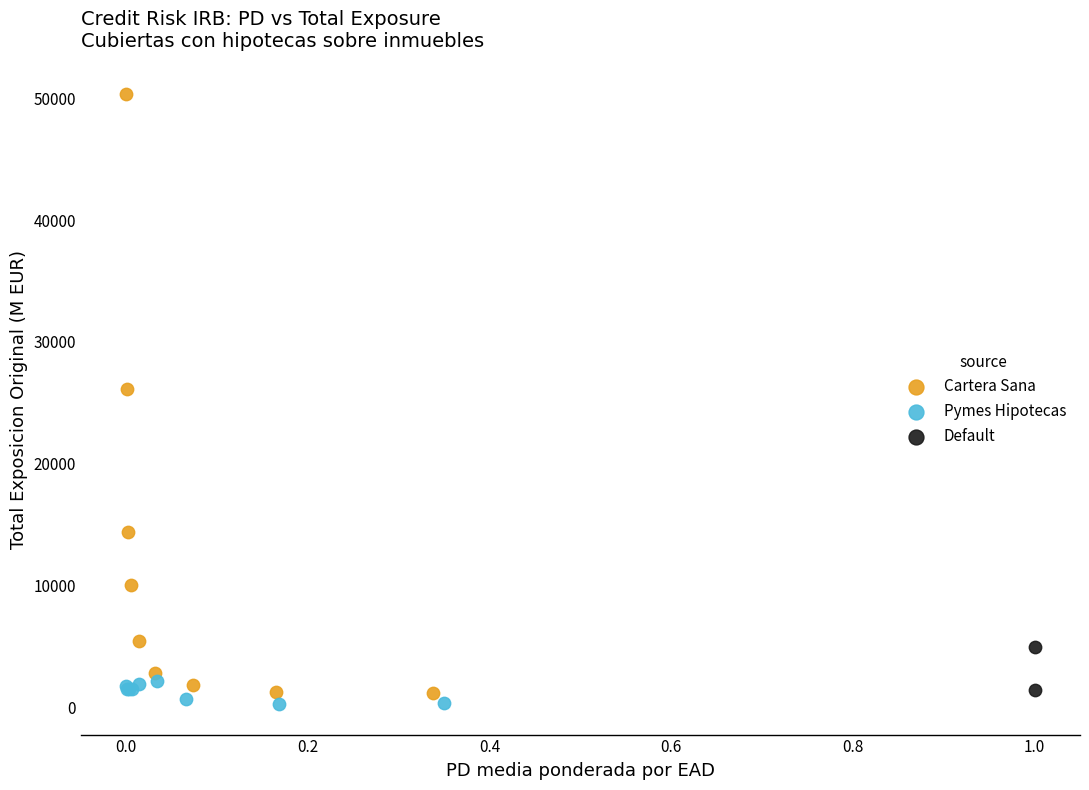

Which series reaches the minimum Y coordinate?

Pymes Hipotecas